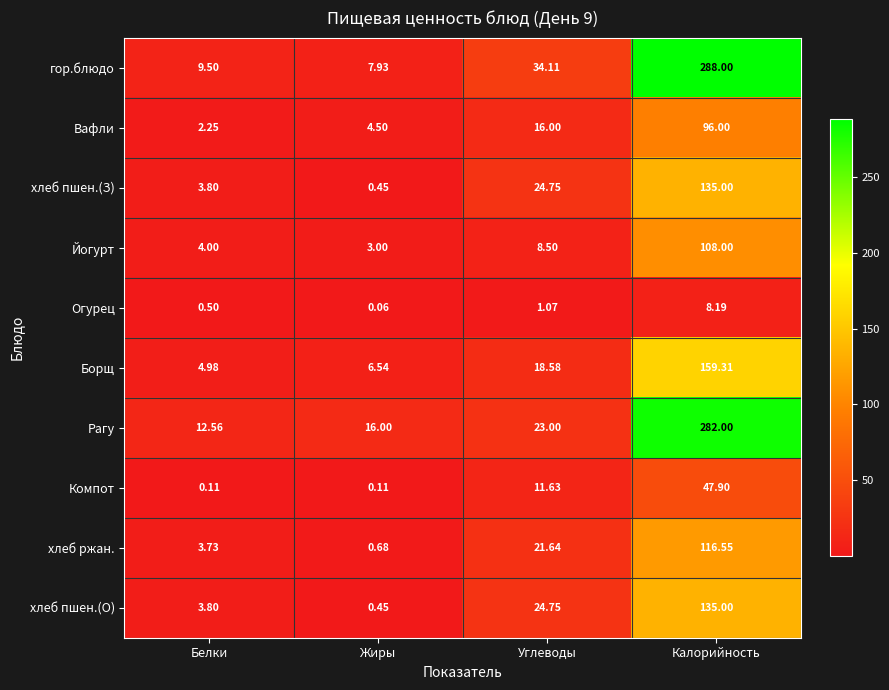

Where is Йогурт nearest to the value 55?

Углеводы